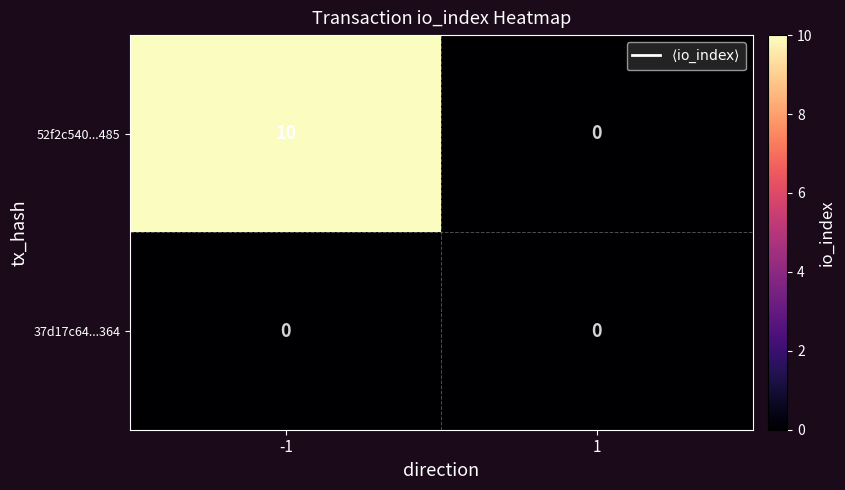

At which category is the sum across all series the highest?

-1